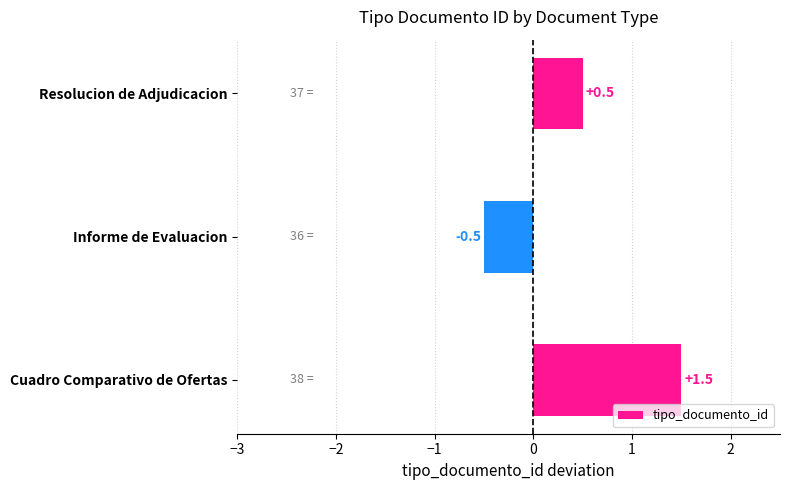

Does the chart contain any negative values?

Yes